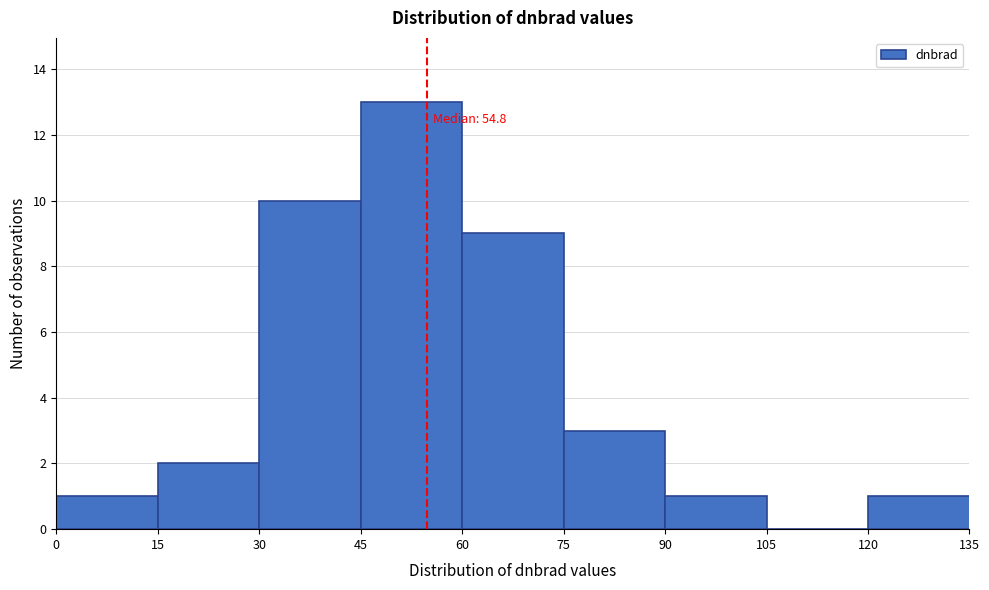

Which range on the x-axis has the tallest bar?

45 to 60